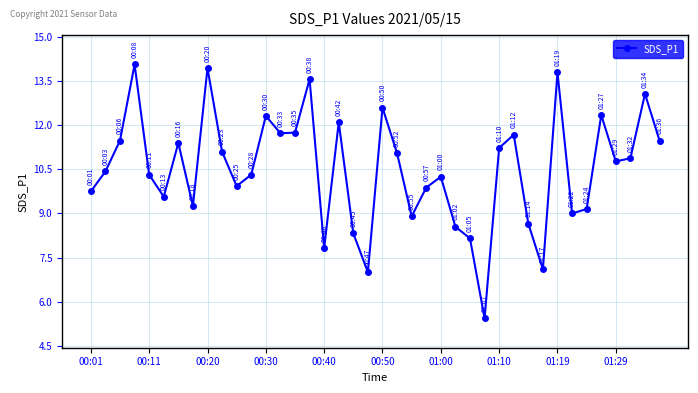

What is the difference between the maximum and minimum values?

8.6